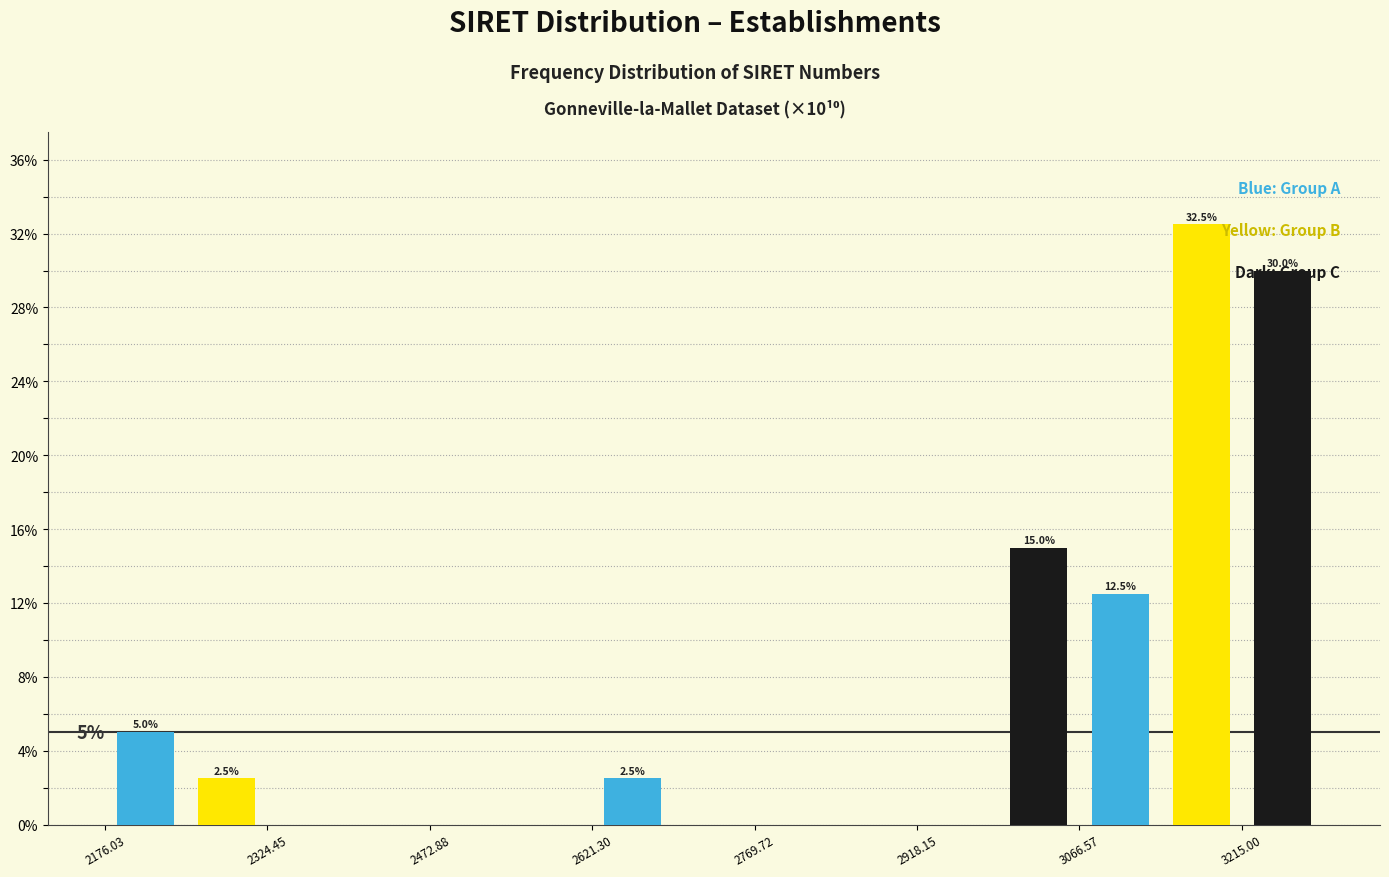

At which category does the chart reach its peak across all series?

3215.00